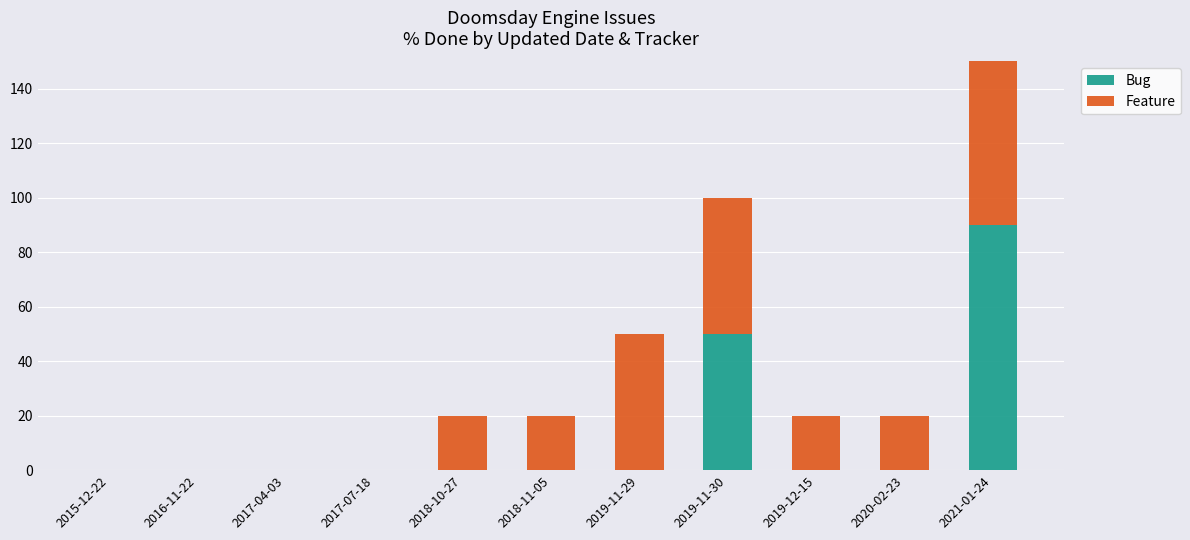

What is the label of the 1st bar from the left?

2015-12-22